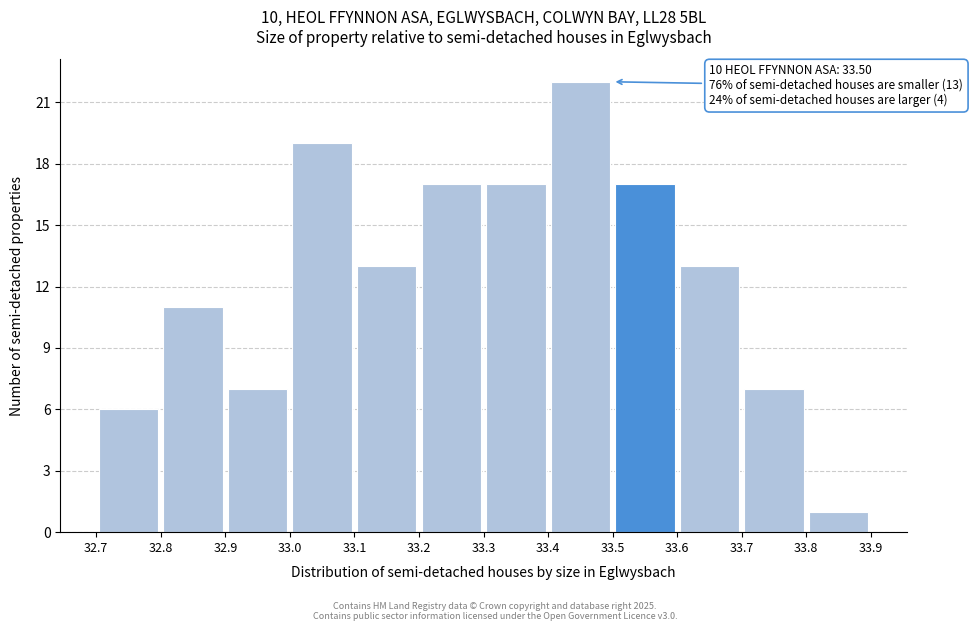

Which range on the x-axis has the tallest bar?

33.4 to 33.5